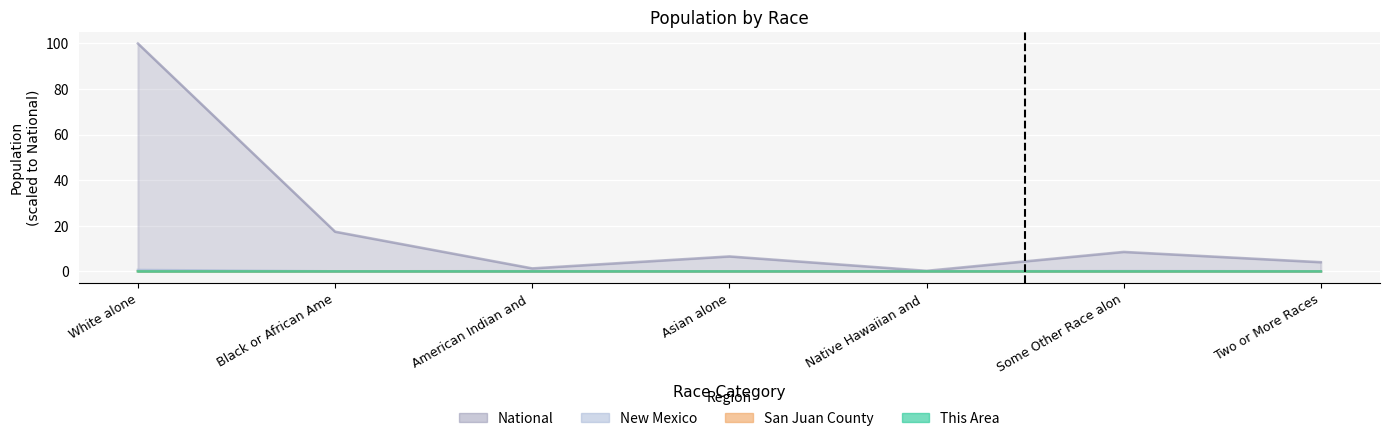

At which category does the chart reach its peak across all series?

White alone